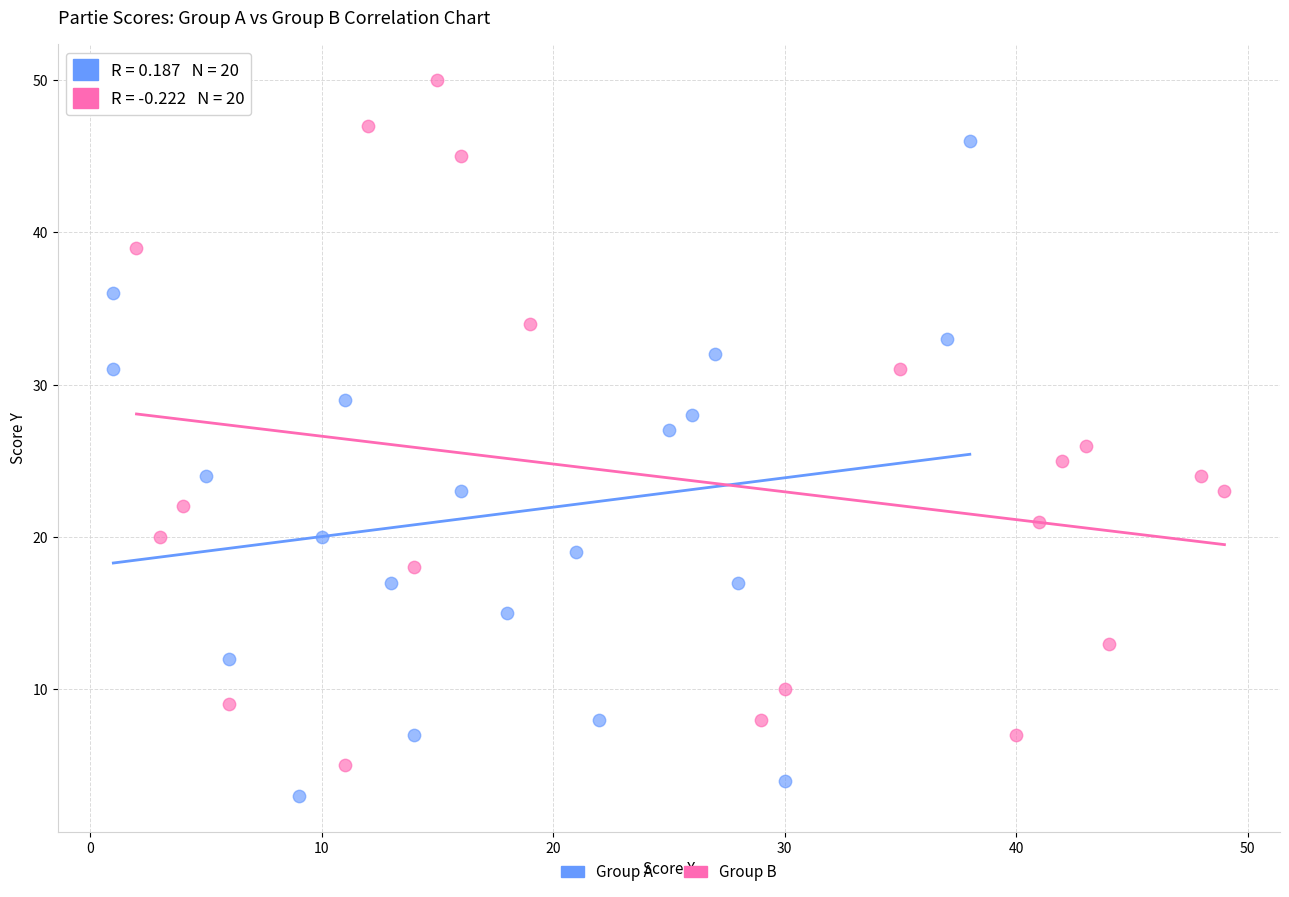

Which series contains the highest Y value?

Group B